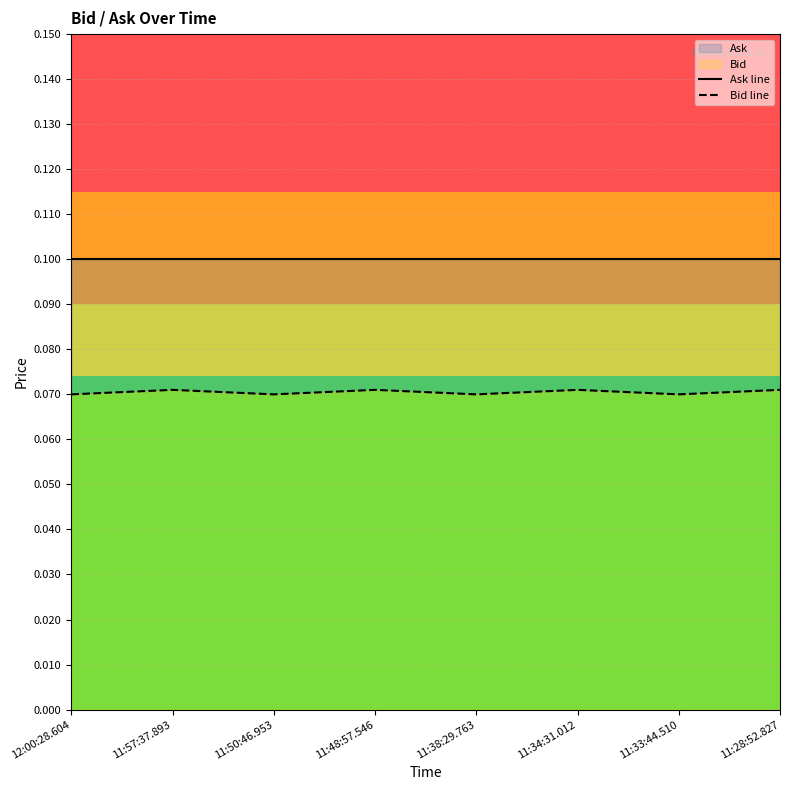

Which has a higher value, 11:38:29.763 or 11:48:57.546?

11:38:29.763